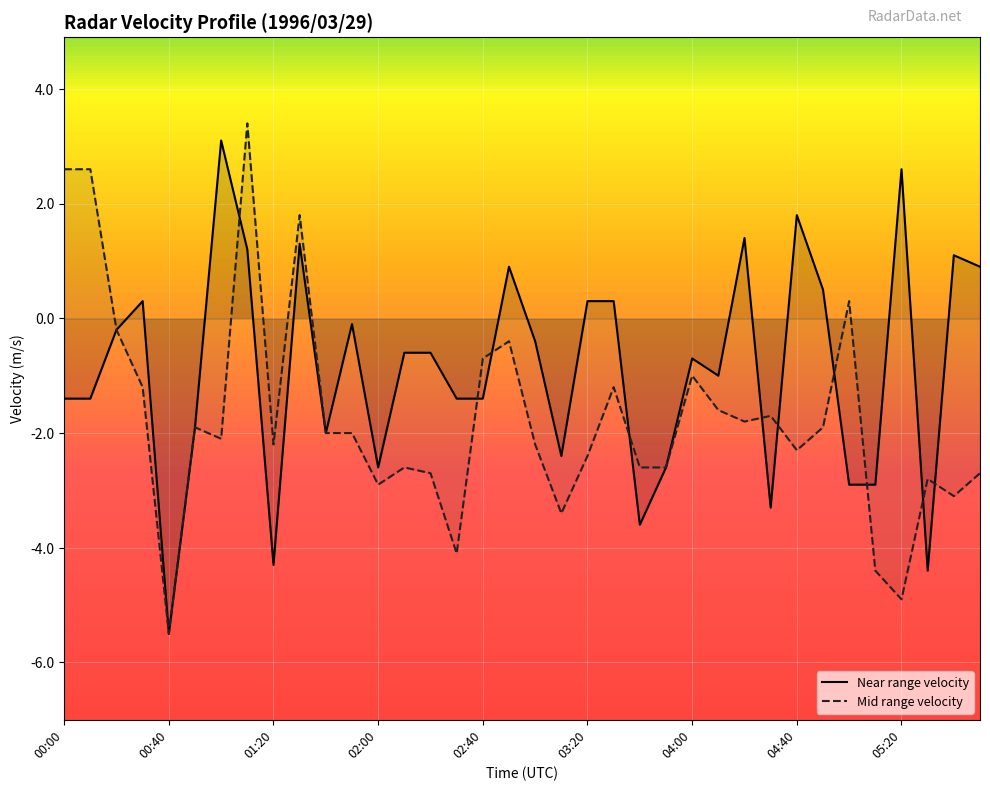

Is it true that Near range velocity equals 1.8 at 04:40?

True